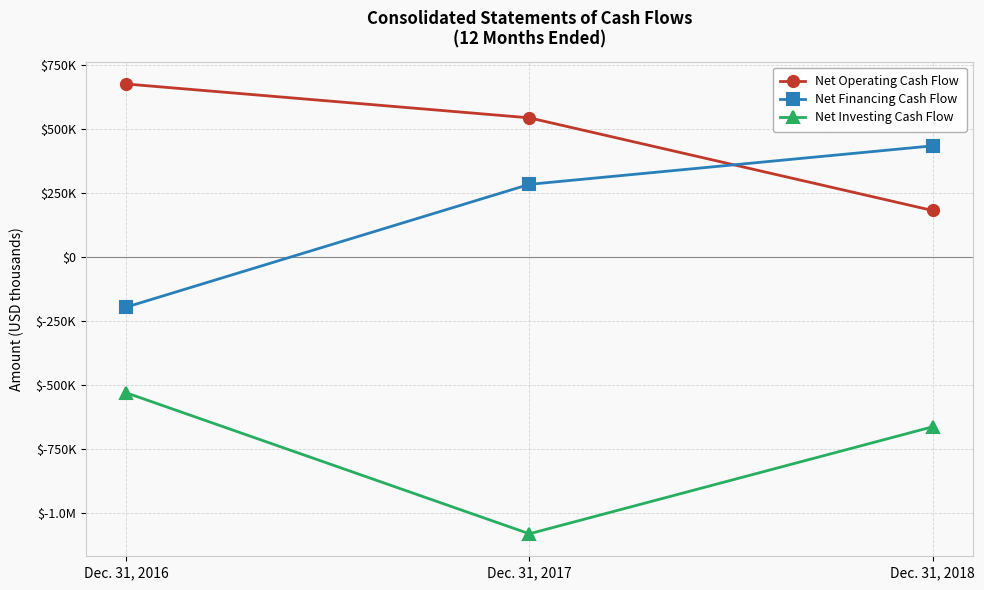

Between Dec. 31, 2017 and Dec. 31, 2018, which series saw the biggest shift?

Net Investing Cash Flow